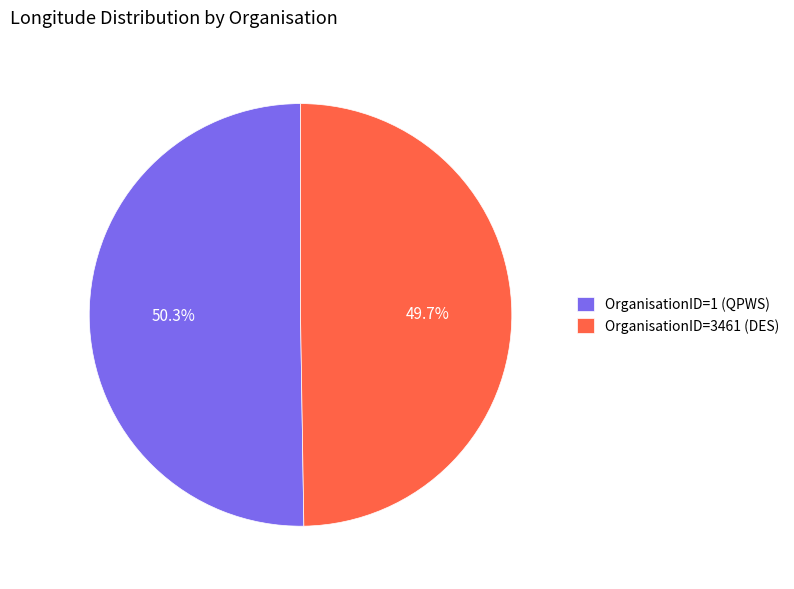

The OrganisationID=3461 (DES) slice represents 58% of the pie. True or false?

False